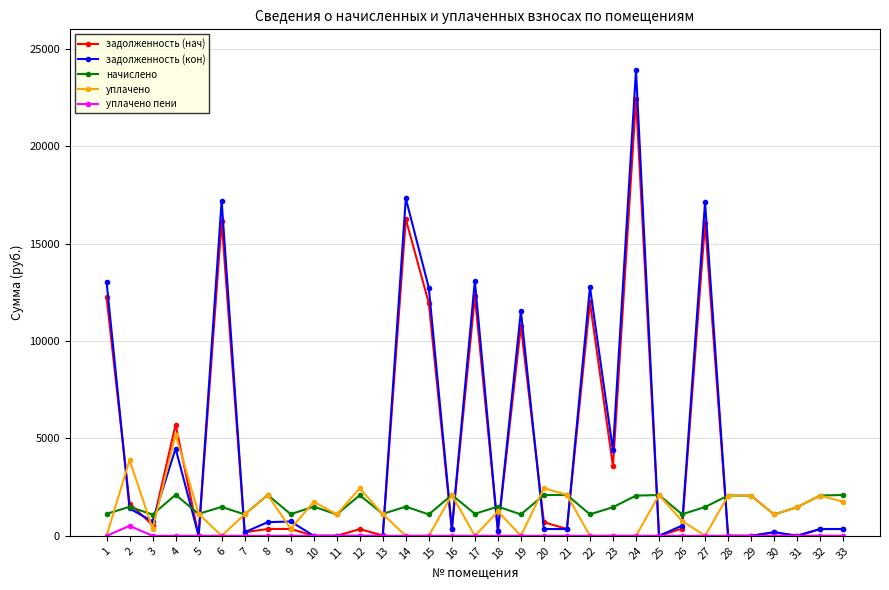

True or false: начислено has a value of 1495.3 at 14.

True